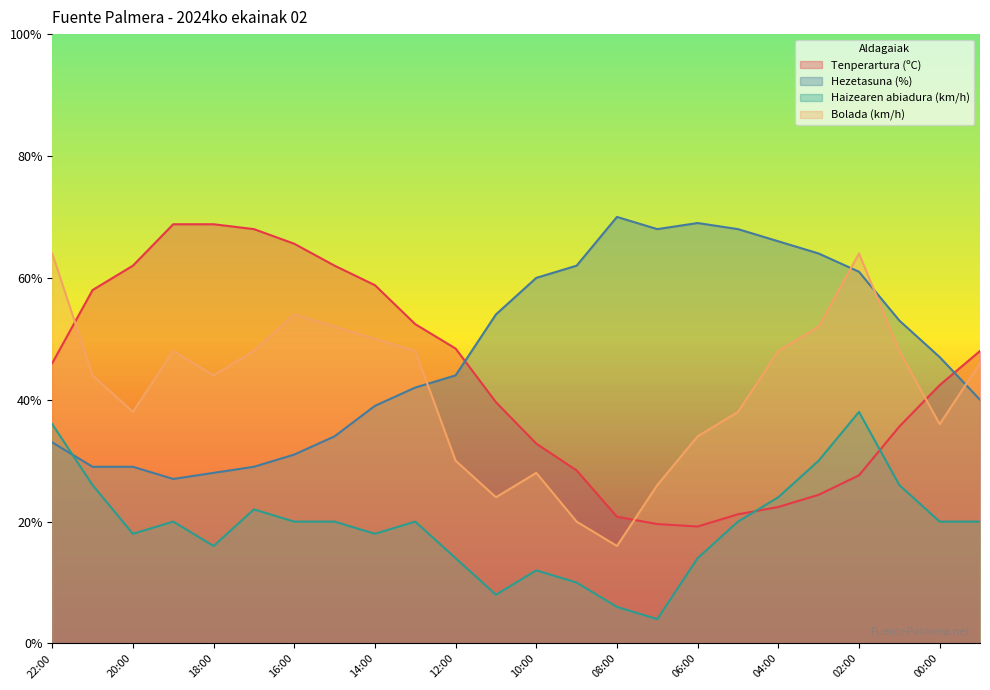

Is the value of Haizearen abiadura (km/h) at 21:00 greater than the value of Tenperartura (ºC) at 04:00?

Yes